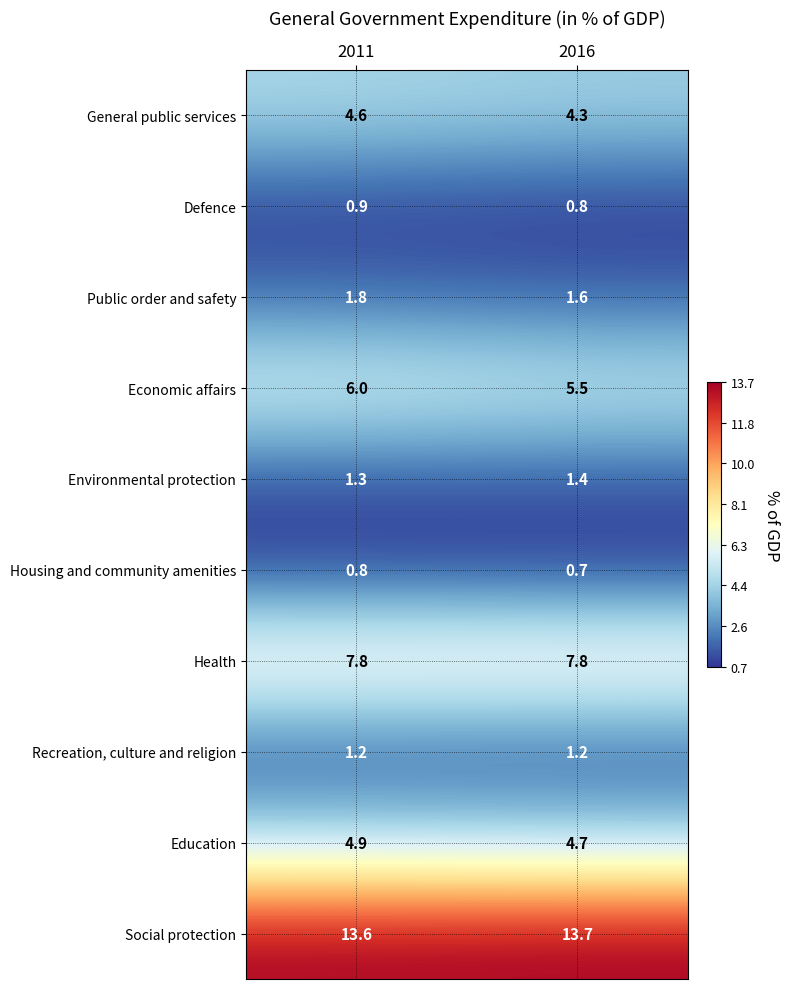

The value of Recreation, culture and religion at 2011 is 0.4. True or false?

False